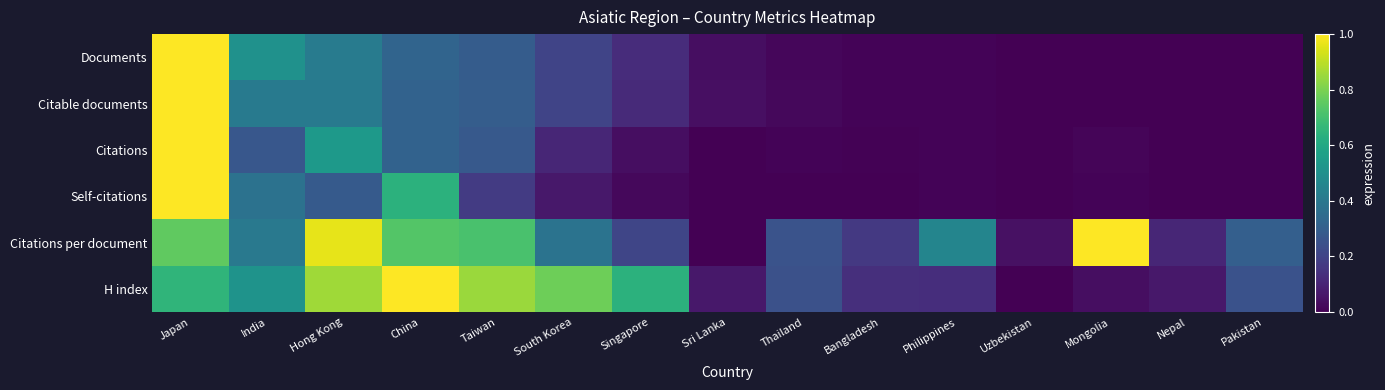

Reading left to right, transcribe all the data shown in this chart.

Documents: Japan=1.0	India=0.5	Hong Kong=0.4	China=0.3	Taiwan=0.3	South Korea=0.2	Singapore=0.1	Sri Lanka=0.0	Thailand=0.0	Bangladesh=0.0	Philippines=0.0	Uzbekistan=0.0	Mongolia=0.0	Nepal=0.0	Pakistan=0.0
Citable documents: Japan=1.0	India=0.4	Hong Kong=0.4	China=0.3	Taiwan=0.3	South Korea=0.2	Singapore=0.1	Sri Lanka=0.0	Thailand=0.0	Bangladesh=0.0	Philippines=0.0	Uzbekistan=0.0	Mongolia=0.0	Nepal=0.0	Pakistan=0.0
Citations: Japan=1.0	India=0.3	Hong Kong=0.5	China=0.3	Taiwan=0.3	South Korea=0.1	Singapore=0.0	Sri Lanka=0.0	Thailand=0.0	Bangladesh=0.0	Philippines=0.0	Uzbekistan=0.0	Mongolia=0.0	Nepal=0.0	Pakistan=0.0
Self-citations: Japan=1.0	India=0.4	Hong Kong=0.3	China=0.6	Taiwan=0.2	South Korea=0.1	Singapore=0.0	Sri Lanka=0.0	Thailand=0.0	Bangladesh=0.0	Philippines=0.0	Uzbekistan=0.0	Mongolia=0.0	Nepal=0.0	Pakistan=0.0
Citations per document: Japan=0.8	India=0.4	Hong Kong=1.0	China=0.7	Taiwan=0.7	South Korea=0.4	Singapore=0.2	Sri Lanka=0.0	Thailand=0.3	Bangladesh=0.2	Philippines=0.5	Uzbekistan=0.0	Mongolia=1.0	Nepal=0.1	Pakistan=0.3
H index: Japan=0.7	India=0.5	Hong Kong=0.9	China=1.0	Taiwan=0.9	South Korea=0.8	Singapore=0.6	Sri Lanka=0.1	Thailand=0.2	Bangladesh=0.1	Philippines=0.1	Uzbekistan=0.0	Mongolia=0.0	Nepal=0.1	Pakistan=0.3